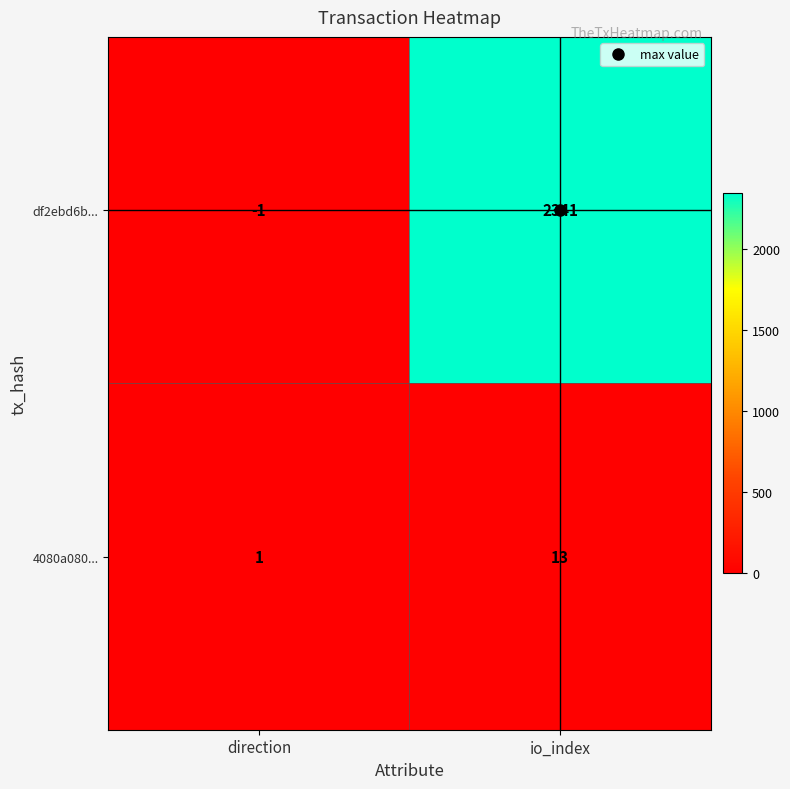

What is the spread (max minus min) of values at direction?

2